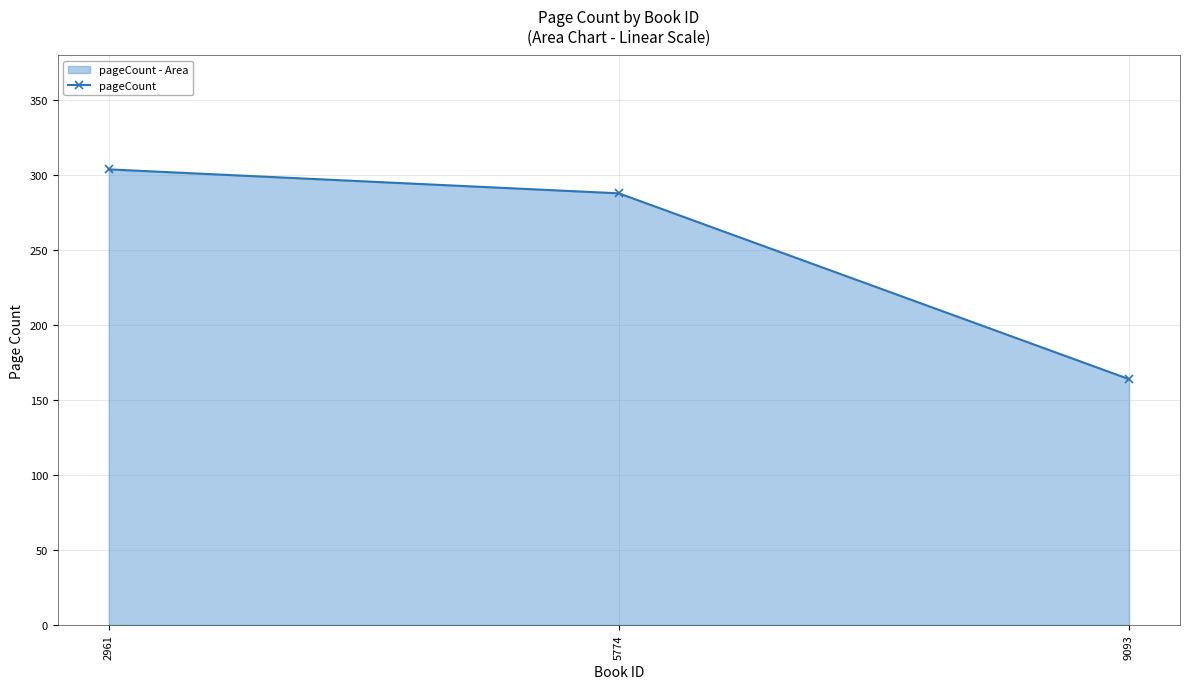

What is the difference between the maximum and minimum values?

140